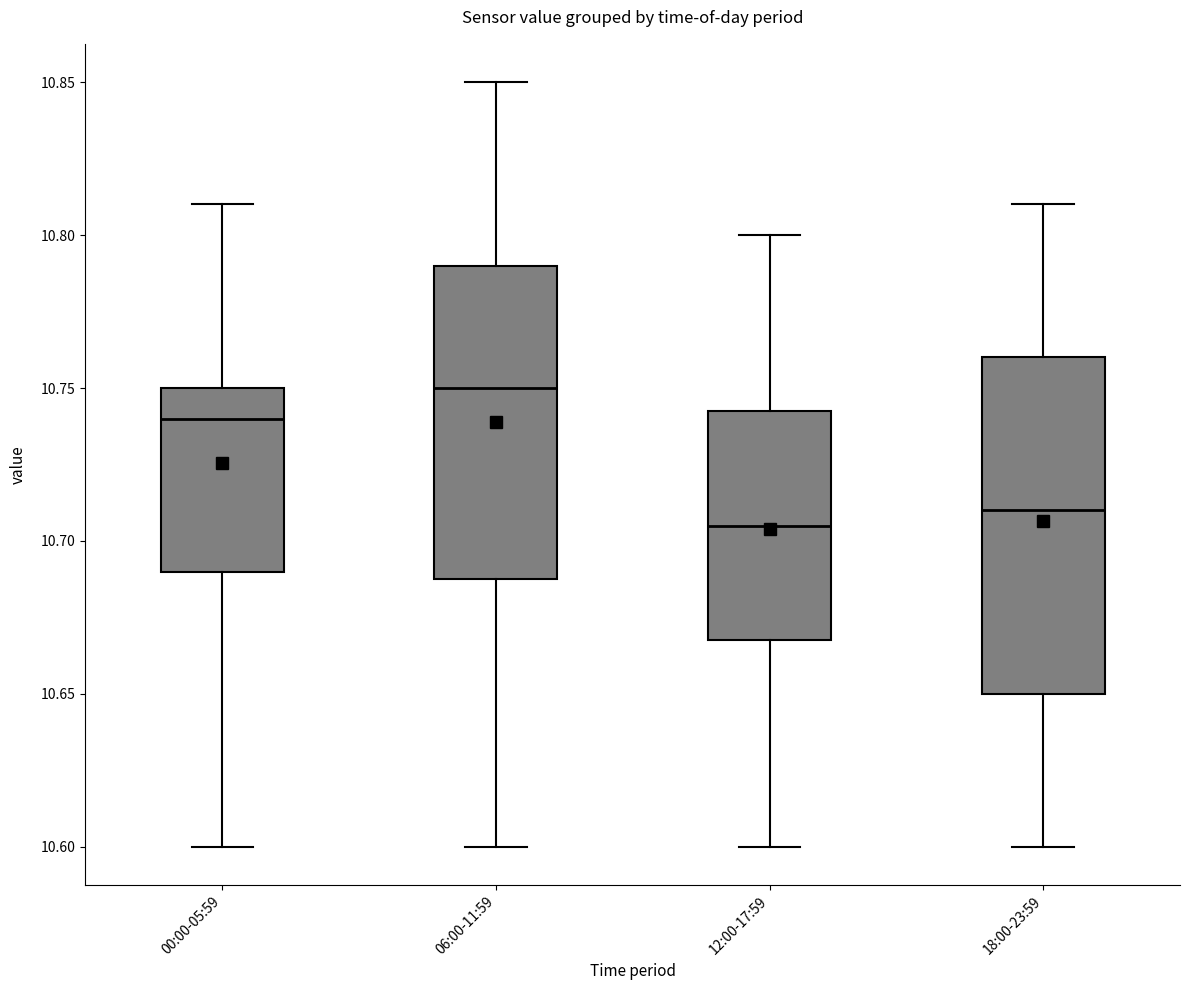

Reading left to right, read every box against the y-axis: the position of its median line, the range the box covers, and the ends of its whiskers. The values are not printed on the chart, so give them approximately, as read against the axis.

00:00-05:59: median 10.740, box 10.690 to 10.750, whiskers 10.600 to 10.810
06:00-11:59: median 10.750, box 10.690 to 10.790, whiskers 10.600 to 10.850
12:00-17:59: median 10.705, box 10.670 to 10.745, whiskers 10.600 to 10.800
18:00-23:59: median 10.710, box 10.650 to 10.760, whiskers 10.600 to 10.810